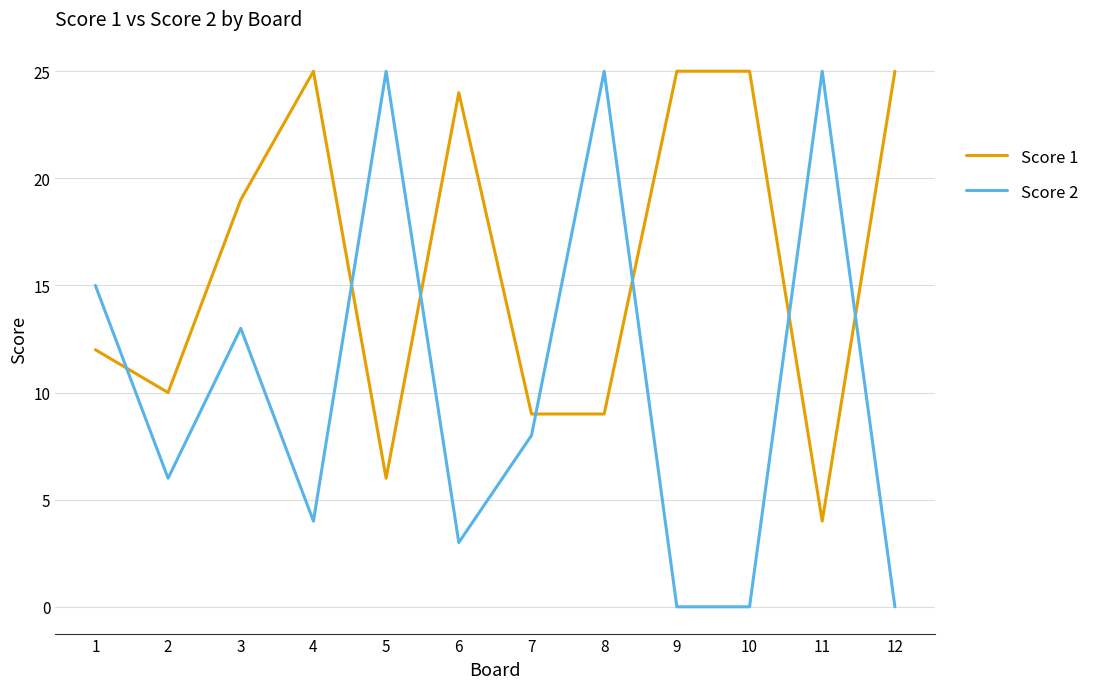

At 9, list the series in order from smallest to largest.

Score 2, Score 1